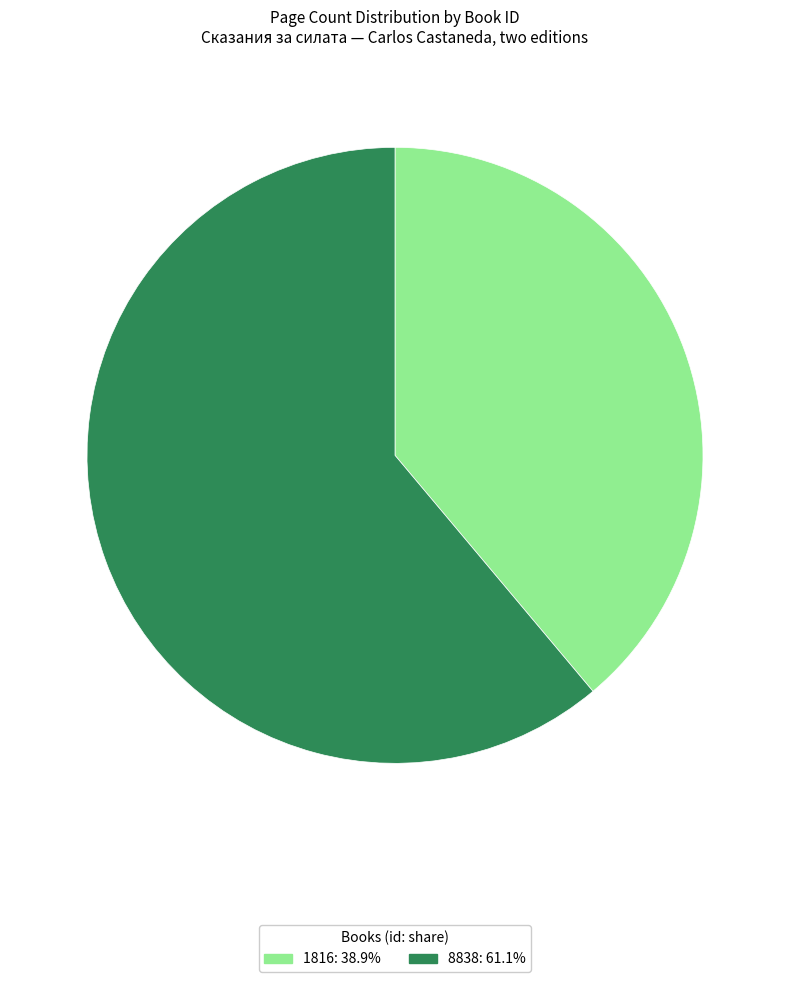

Which slice represents more than half of the pie?

8838